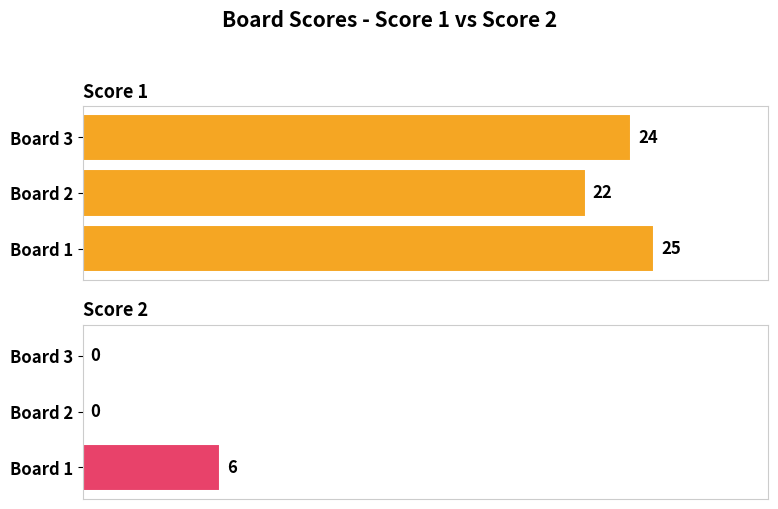

Reading left to right, transcribe all the data shown in this chart.

Score 1: 25	22	24
Score 2: 6	0	0